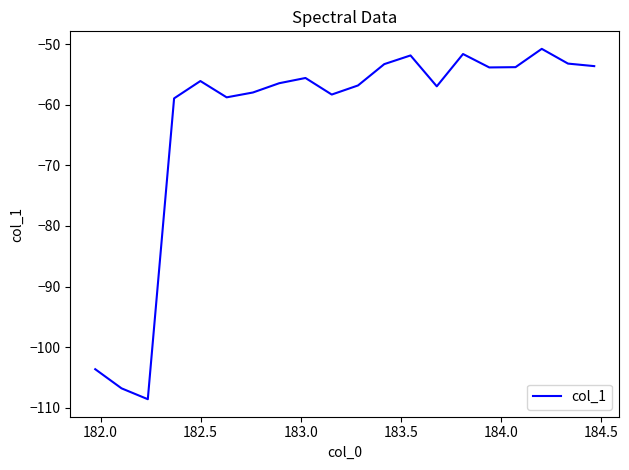

What is the maximum value shown in the chart?

-50.8